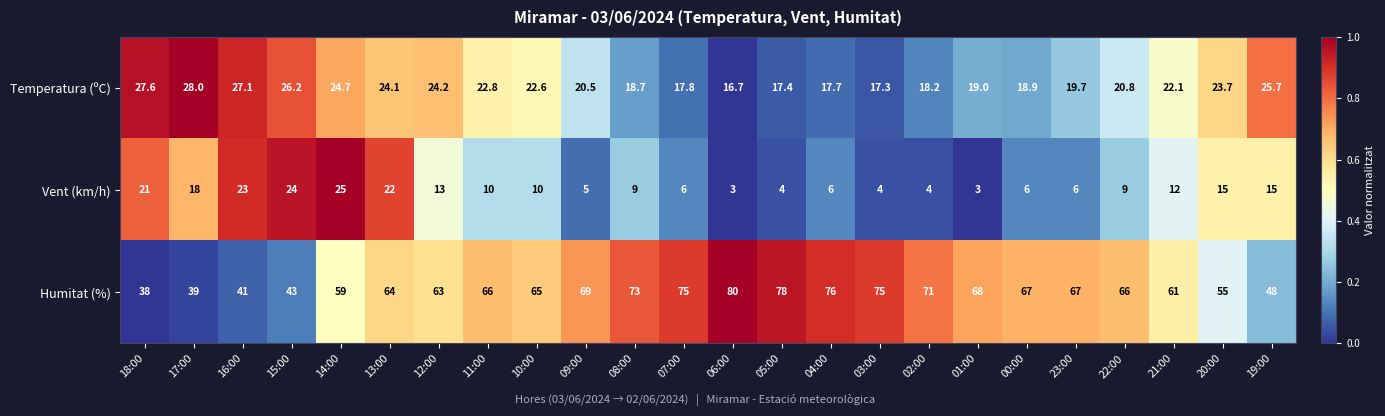

Is it true that Vent (km/h) equals 12.0 at 21:00?

True